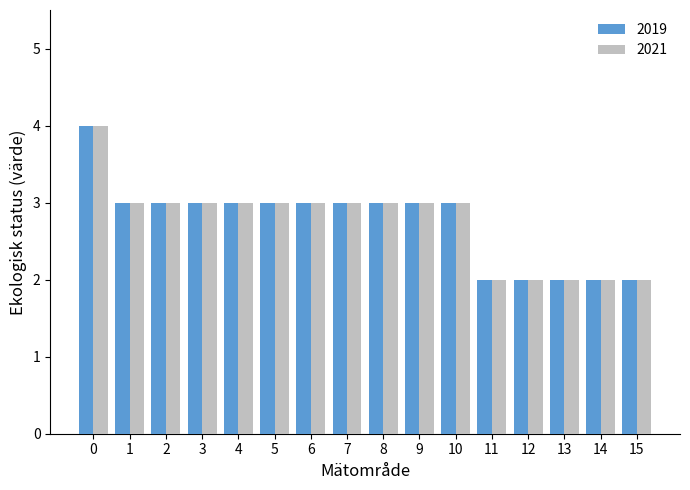

What is the greatest value displayed?

4